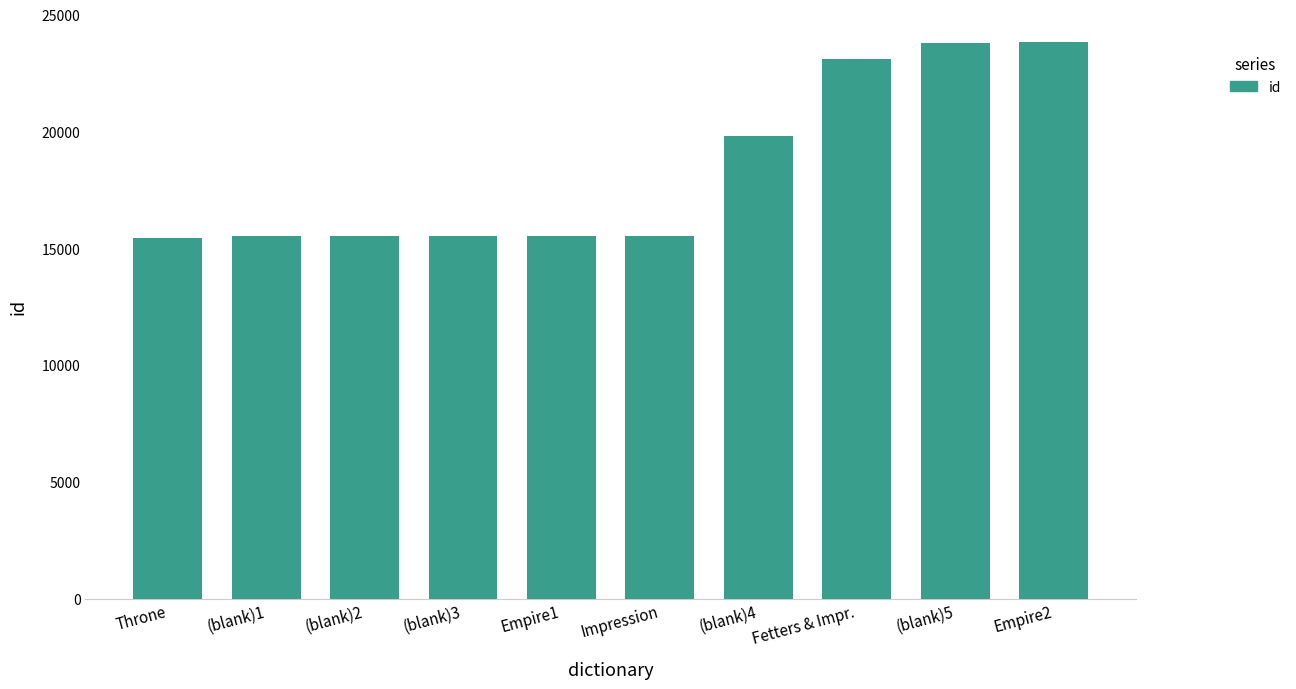

What position from the right is Empire1?

6